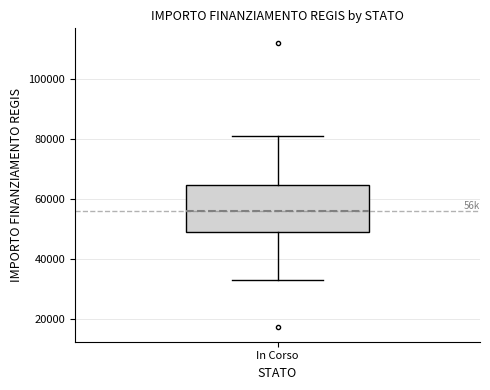

Transcribe this box plot: give where the median line is, the range the box spans, and where the two whiskers end, as read against the y-axis. The values are not printed on the chart, so give them approximately, as read against the axis.

median 56000, box 50000 to 64000, whiskers 32000 to 80000